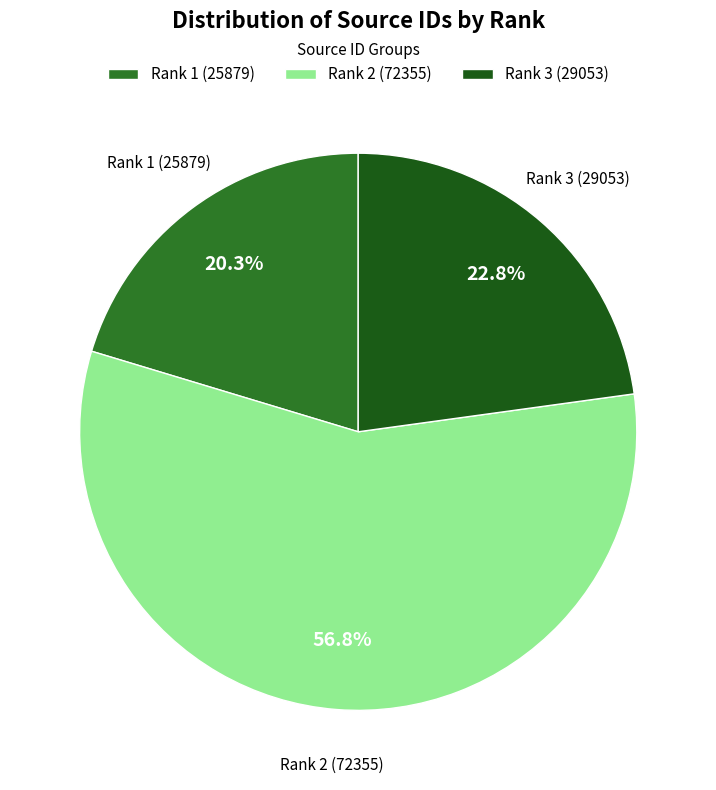

Combined, do Rank 2 (72355) and Rank 1 (25879) account for over 50%?

Yes